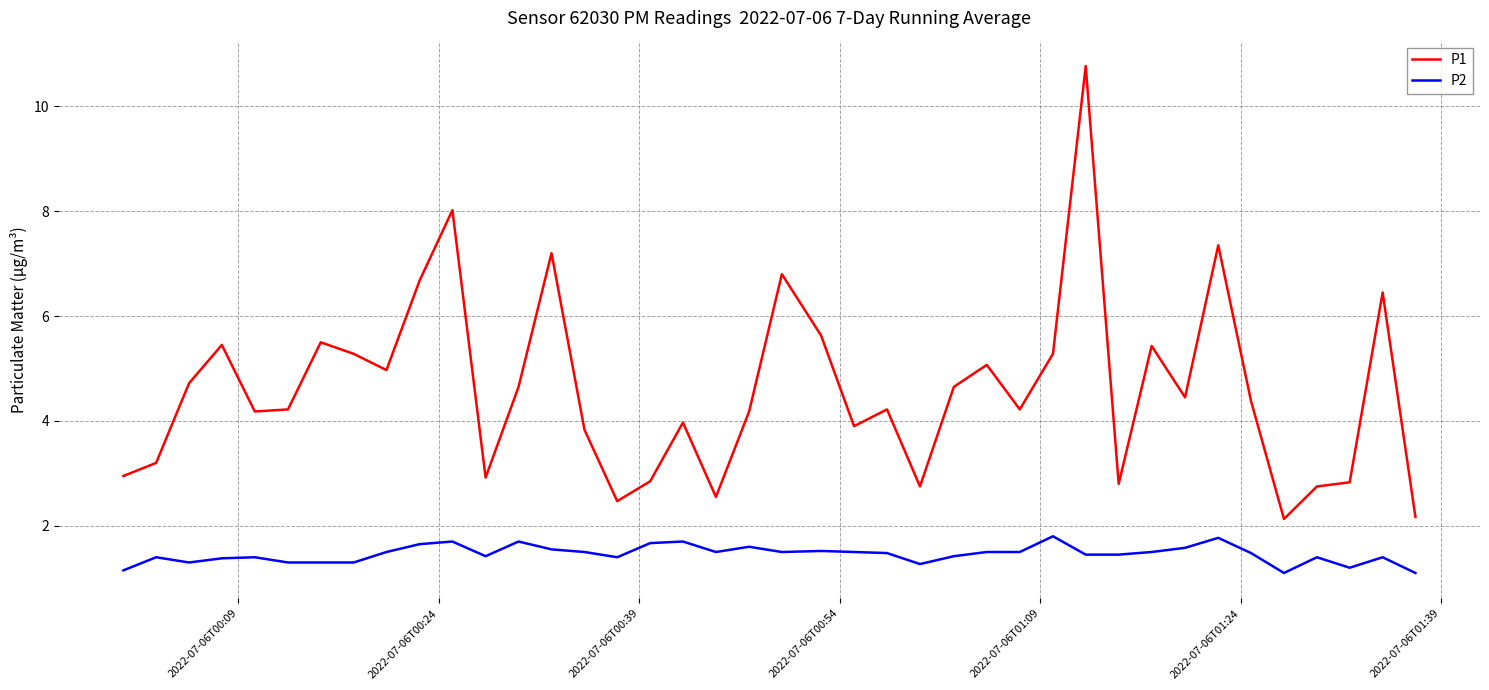

Which series has the largest range (max minus min)?

P1